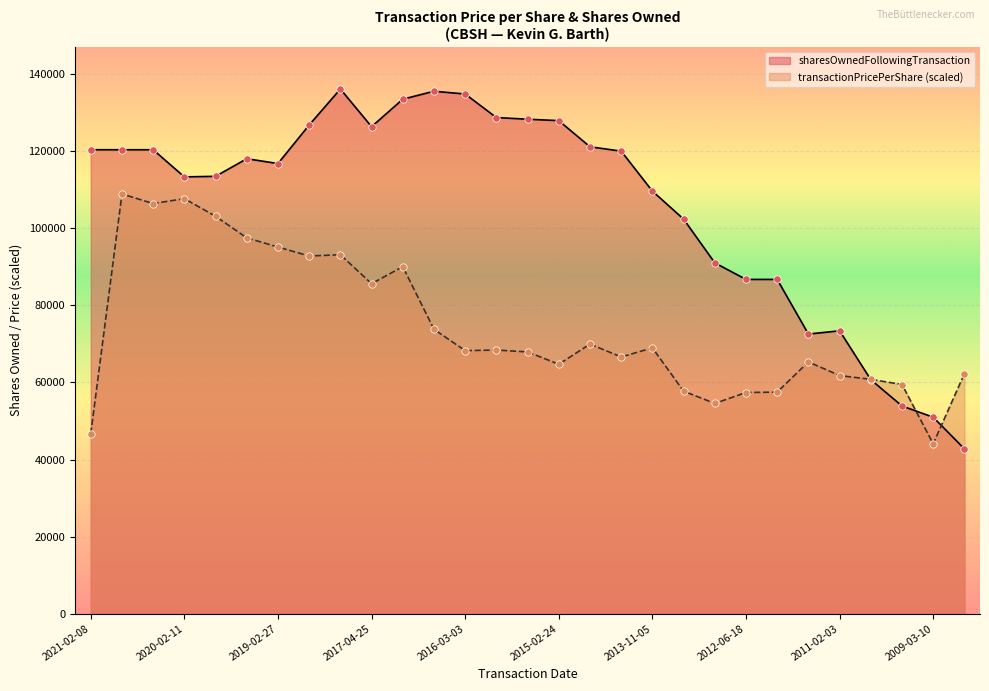

Which series reaches the minimum Y coordinate?

sharesOwnedFollowingTransaction